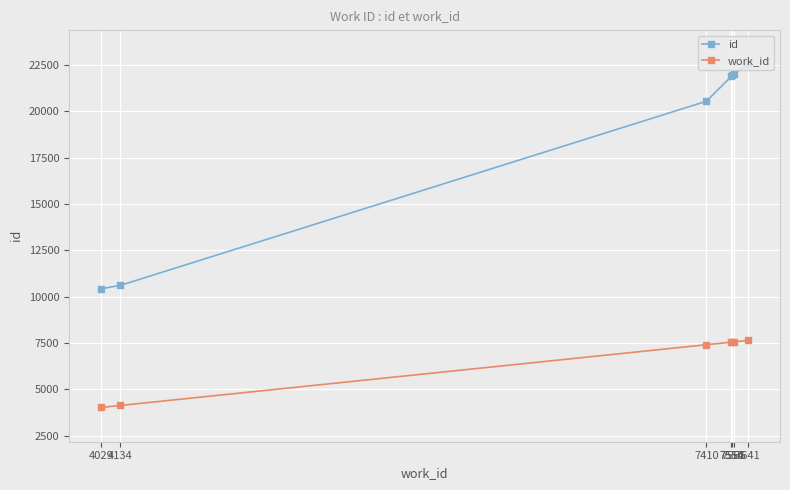

What are all the series names shown in the legend?

id, work_id